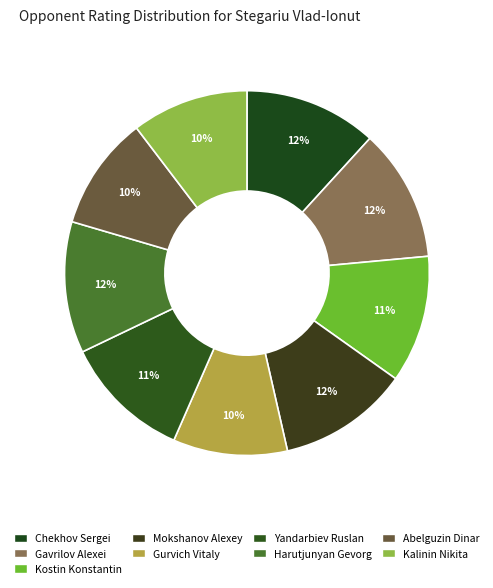

Does Kalinin Nikita represent more than half of the total?

No